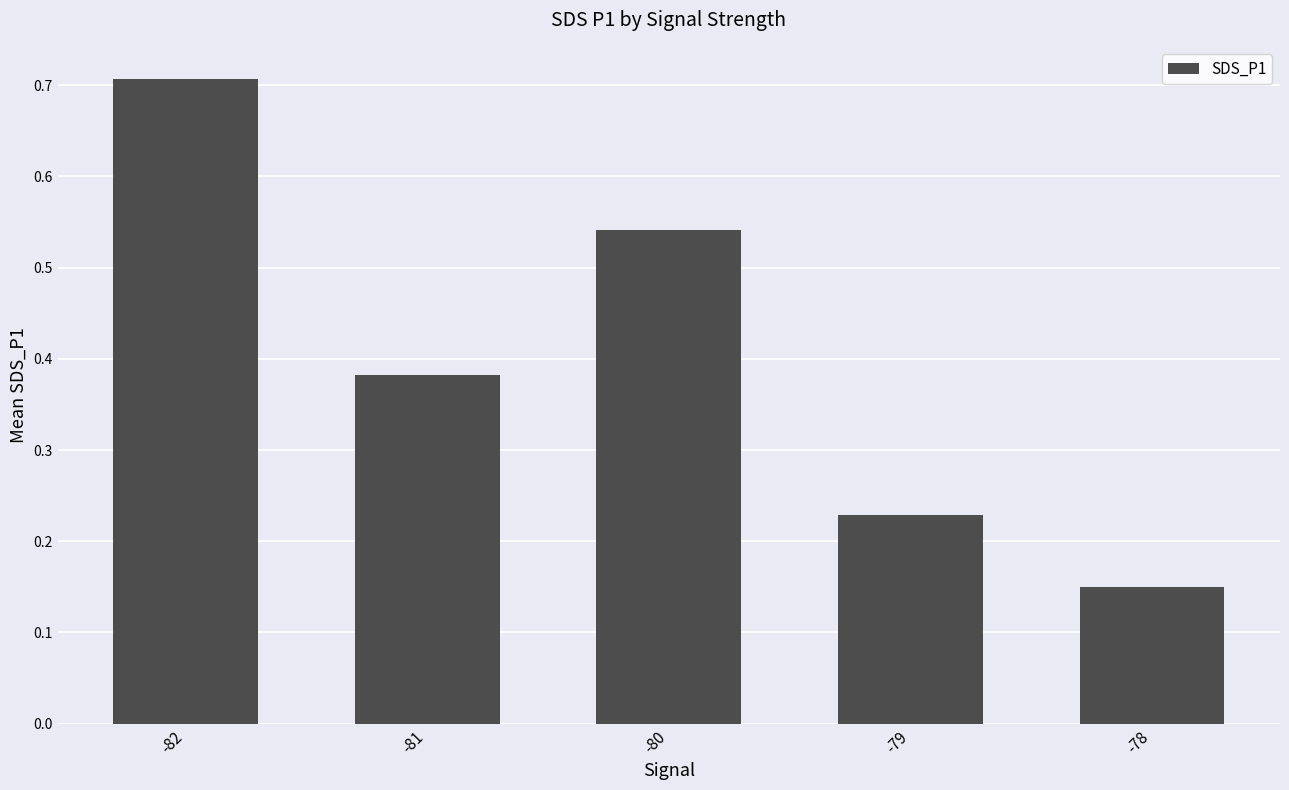

Rank the categories by value from highest to lowest.

-82, -80, -81, -79, -78